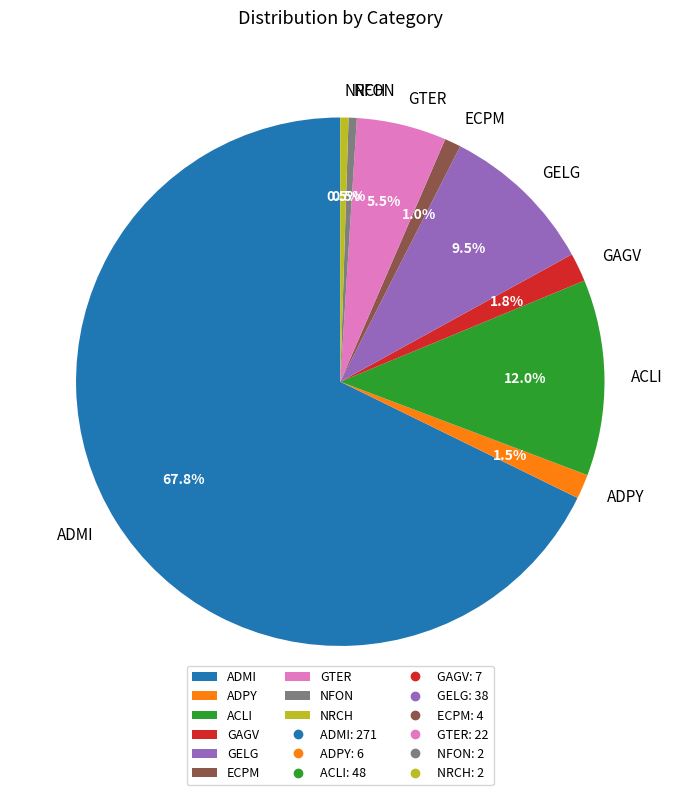

What portion of the pie excludes ADPY?

98.5%